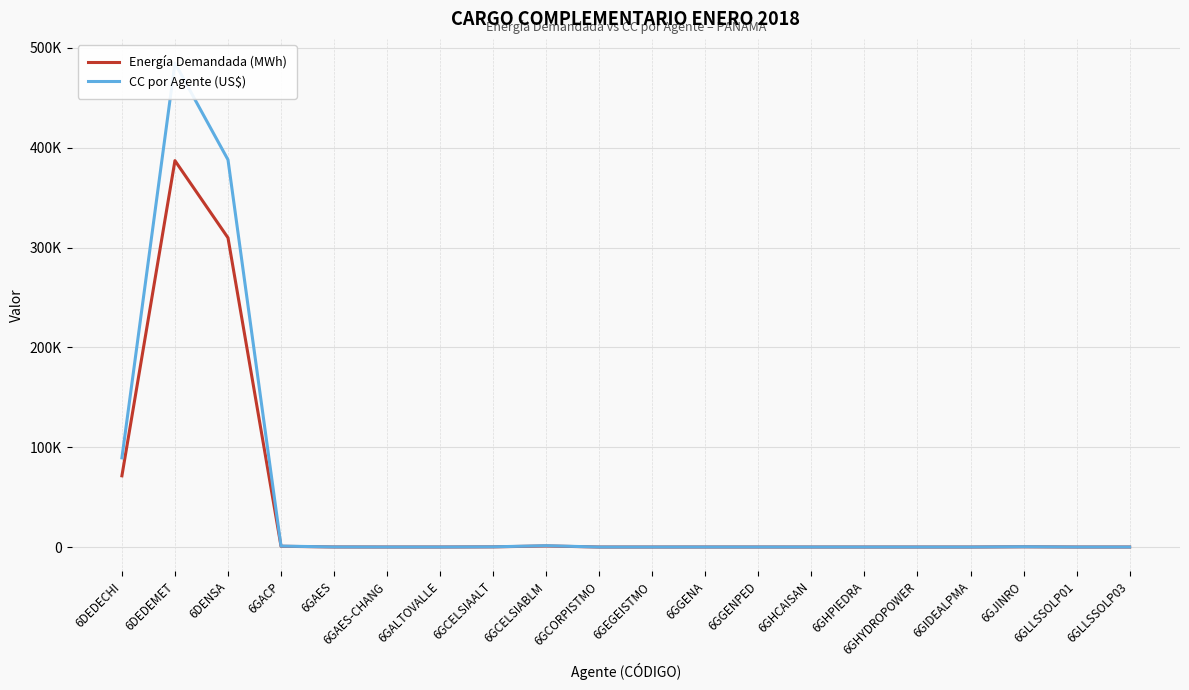

The CC por Agente (US$) series shows 569.8 at 6GCELSIABLM. True or false?

False